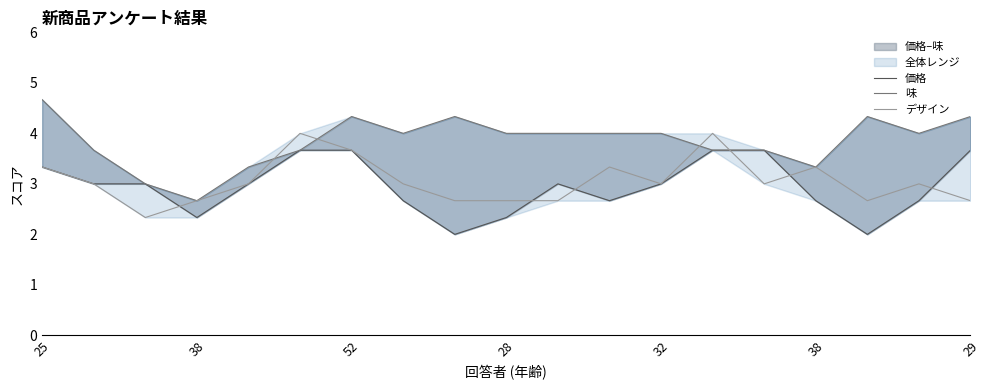

At which label does デザイン first exceed 3?

25